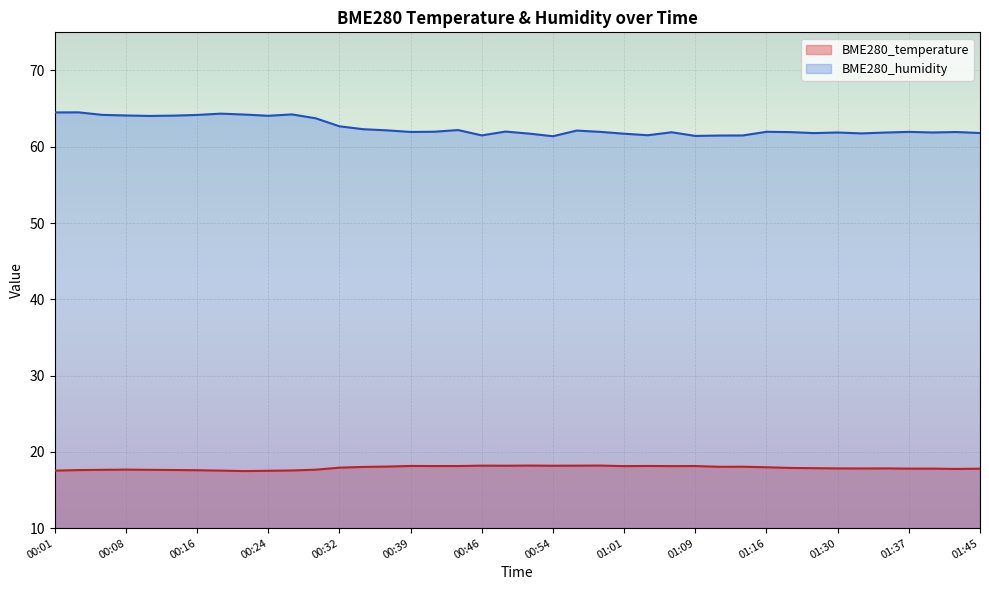

What are all the series names shown in the legend?

BME280_temperature, BME280_humidity